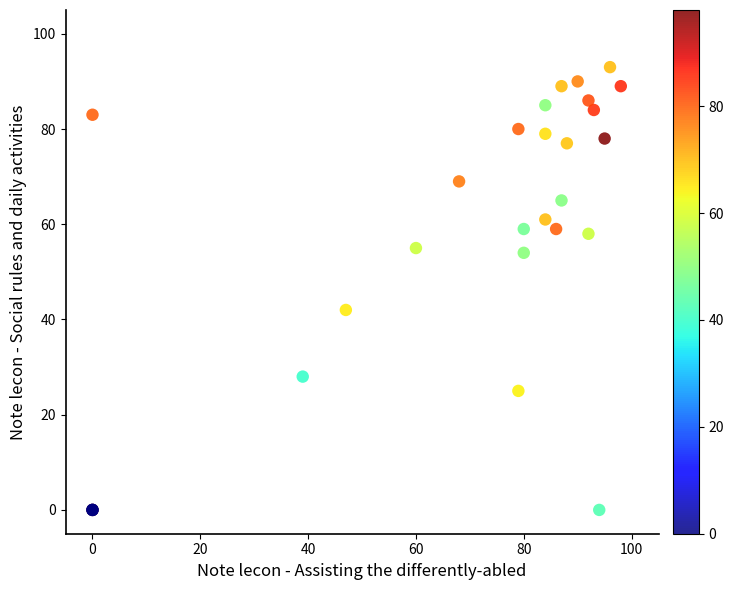

What Y value in the scatter plot is closest to 46?

42